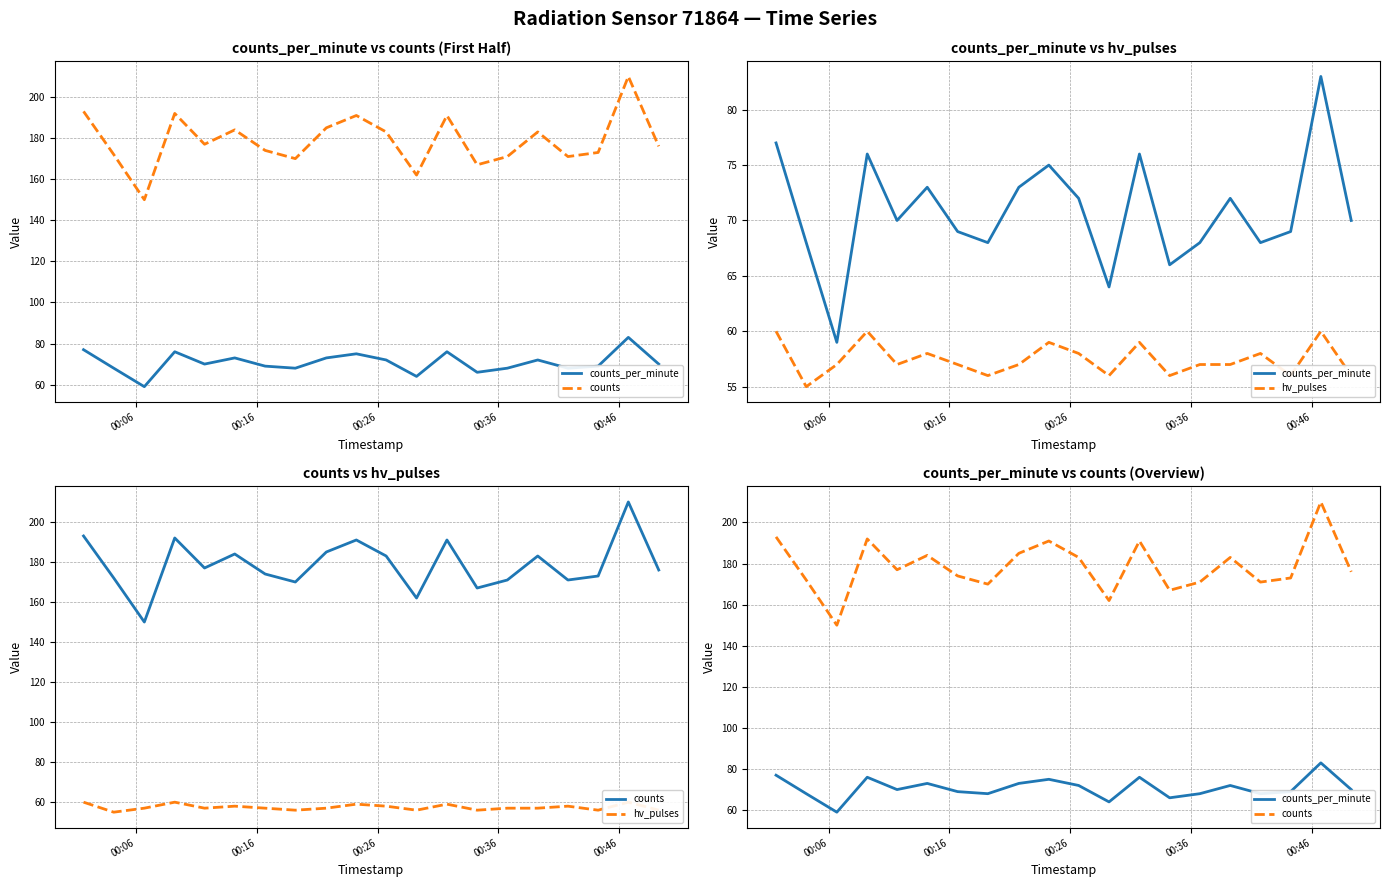

Which series has the largest total across all categories?

counts